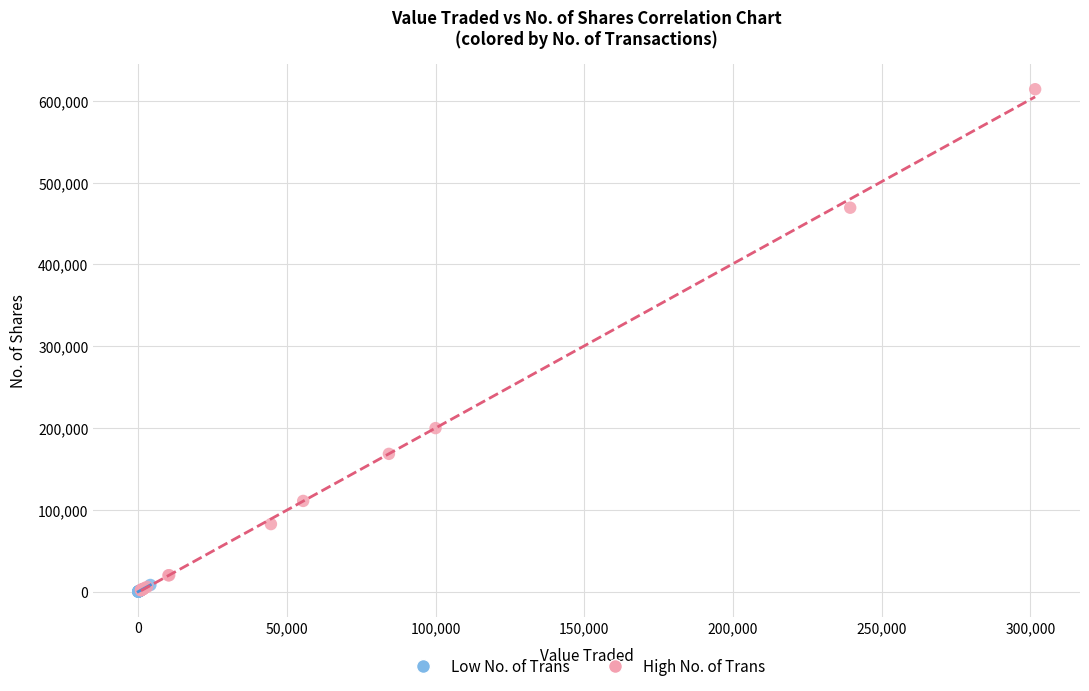

Which series has the largest Y range (max minus min)?

High No. of Trans